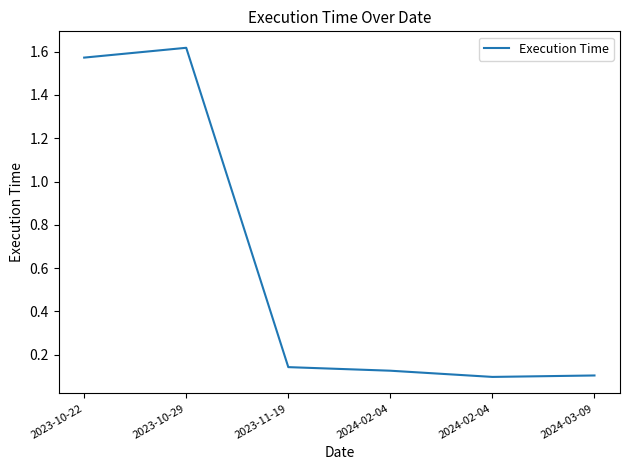

Count the number of data series in this chart.

1